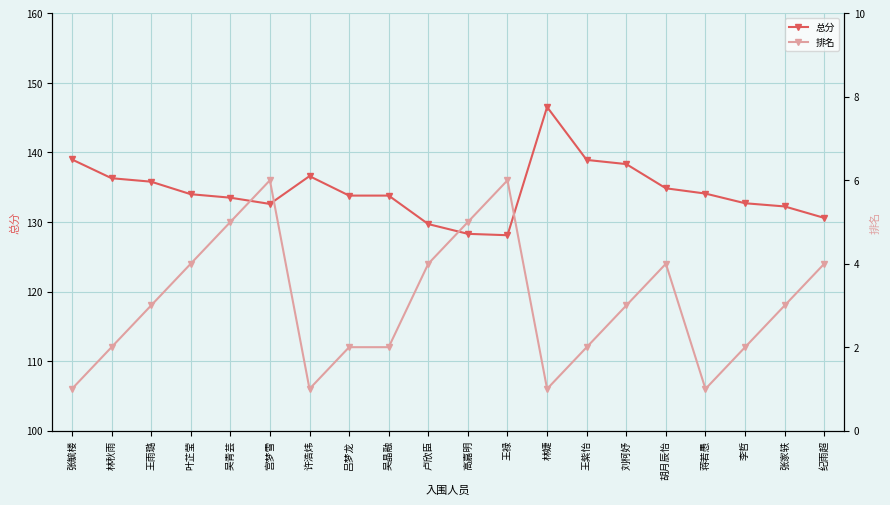

Which series has the widest spread of values?

总分